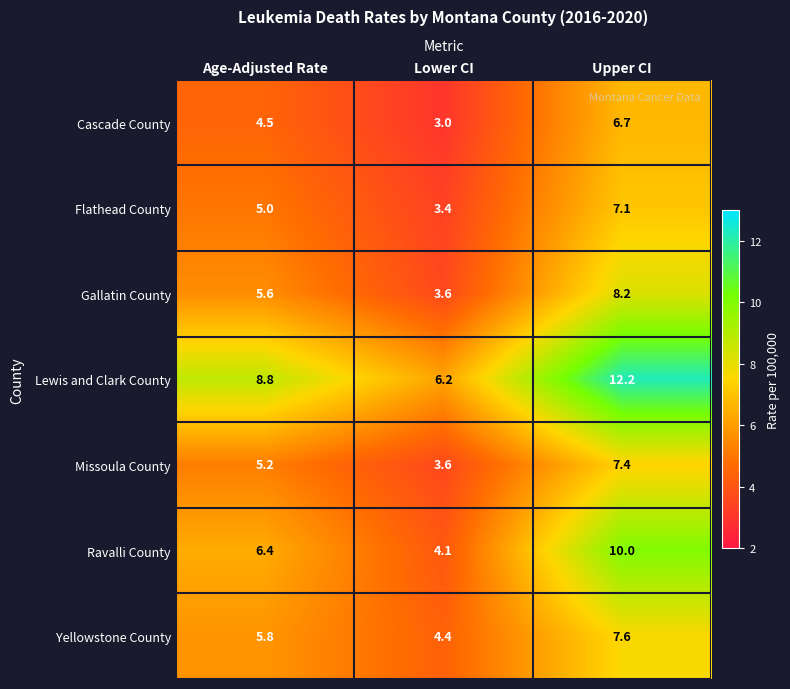

What is the total value across all series at Upper CI?

59.2